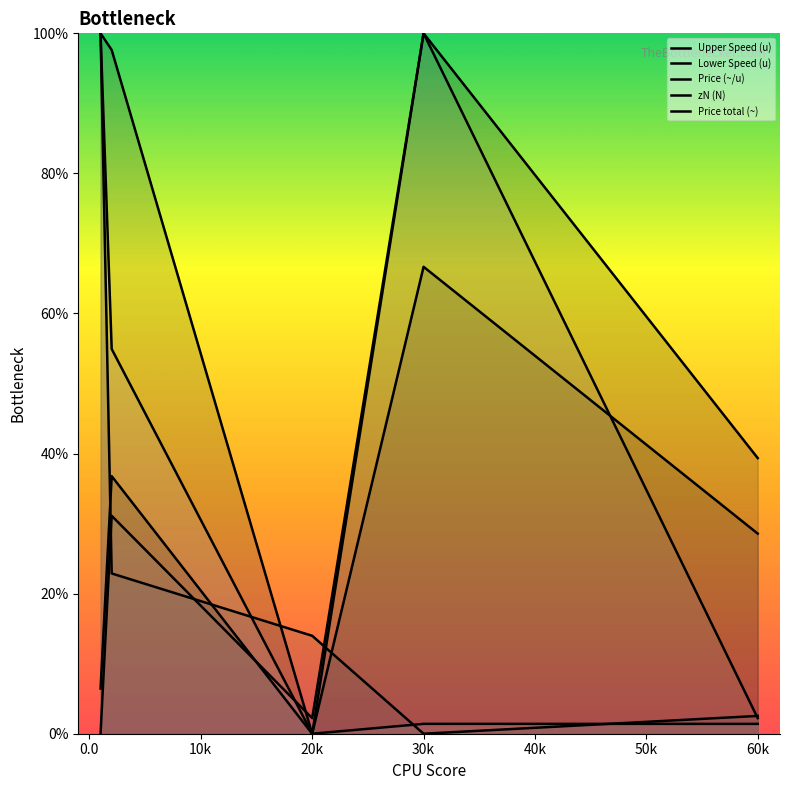

Which series has the largest total across all categories?

Lower Speed (u)